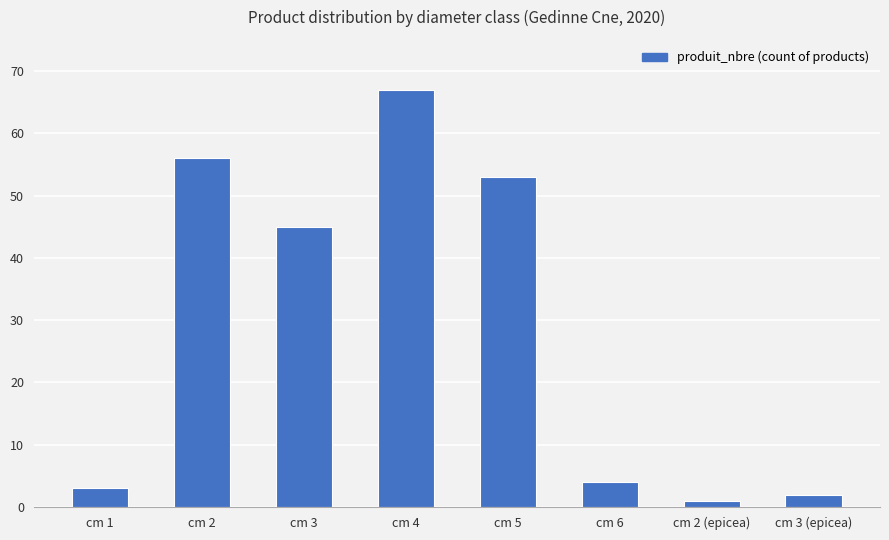

List the labels in order of value, largest first.

cm 4, cm 2, cm 5, cm 3, cm 6, cm 1, cm 3 (epicea), cm 2 (epicea)